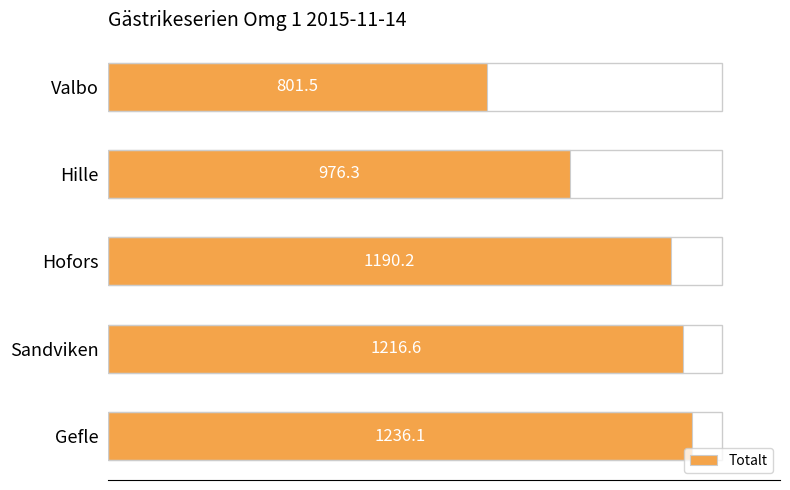

How many data points does each series have?

5